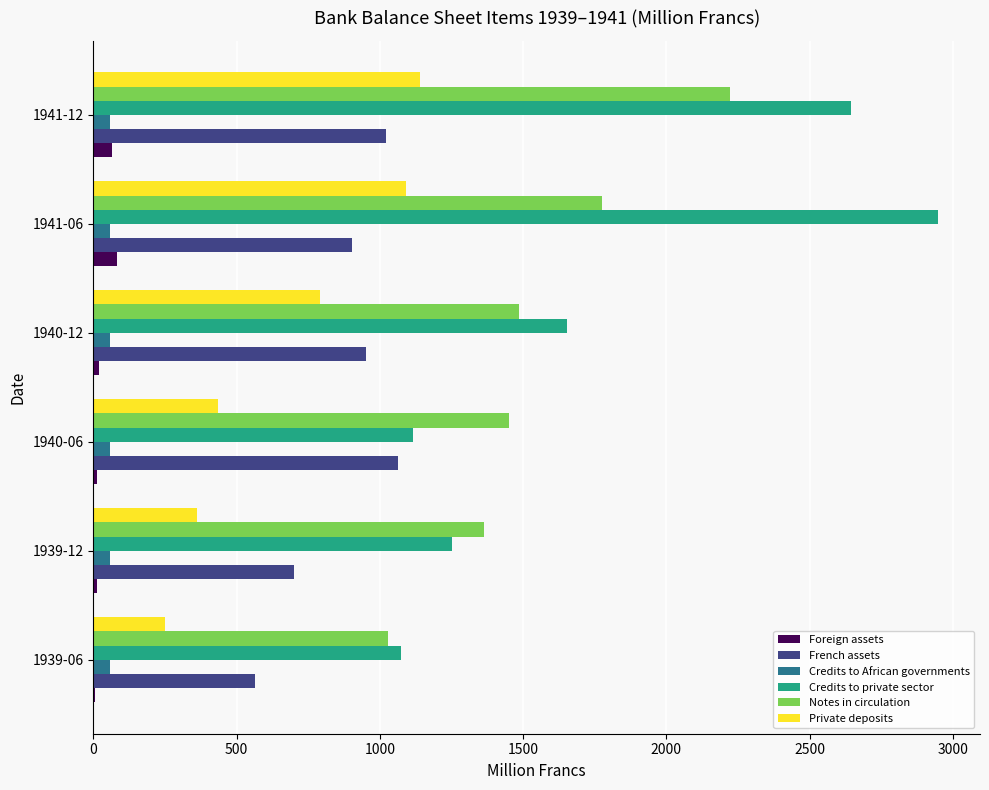

Between 1940-12 and 1941-12, which series saw the biggest shift?

Credits to private sector